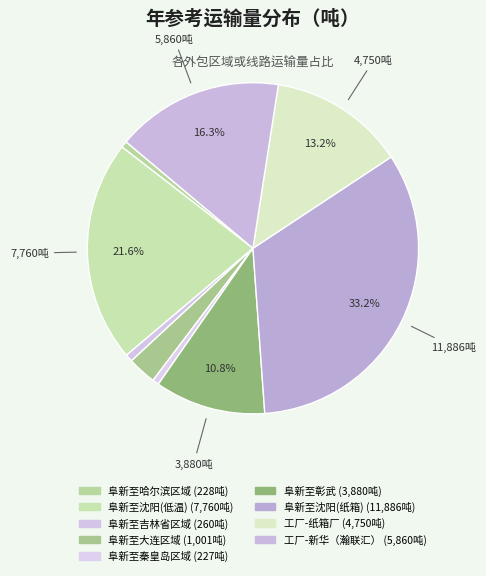

Is 阜新至沈阳(低温) the majority of the pie?

No